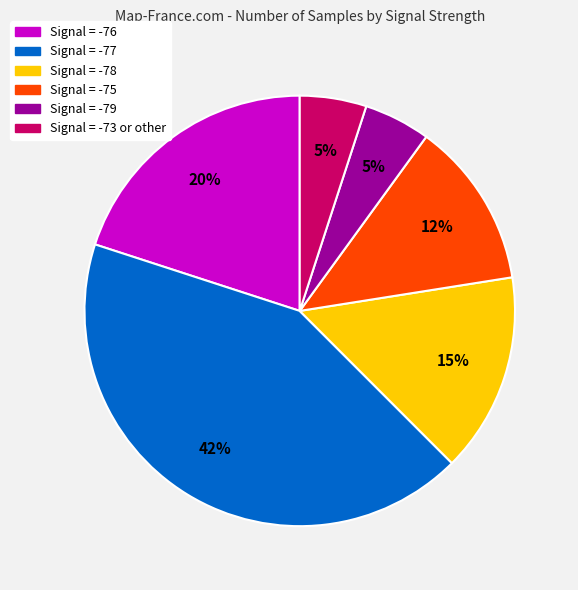

What is the ratio of the value at Signal = -73 or other to the value at Signal = -75?

0.4